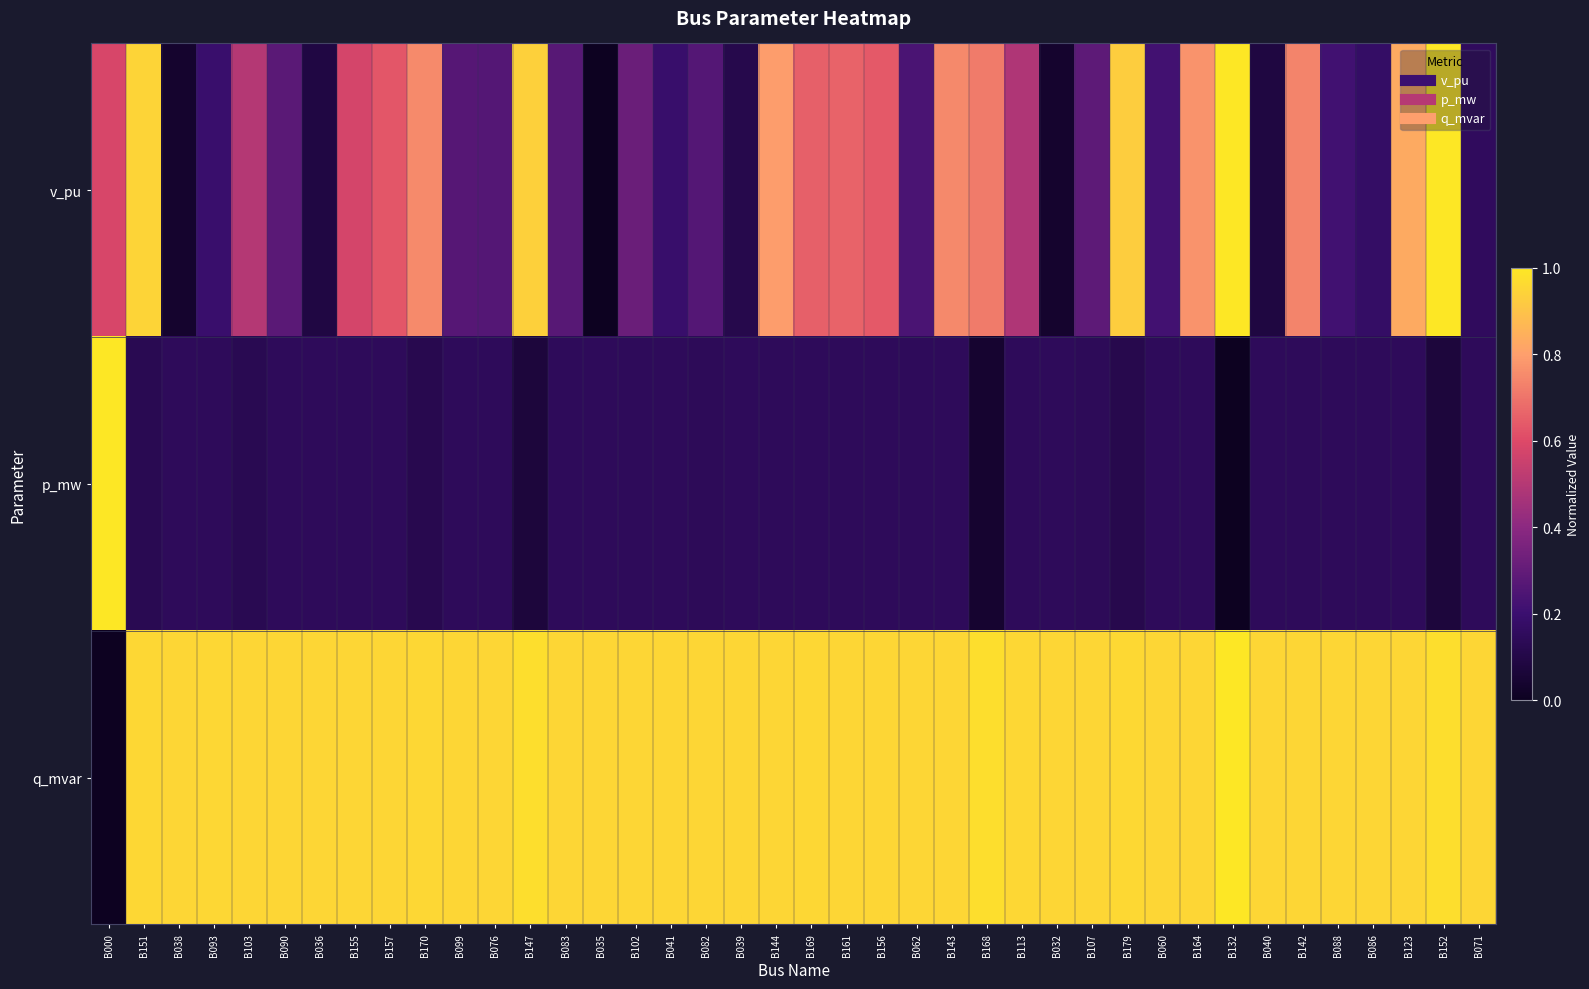

At B090, list the series in order from largest to smallest.

q_mvar, v_pu, p_mw